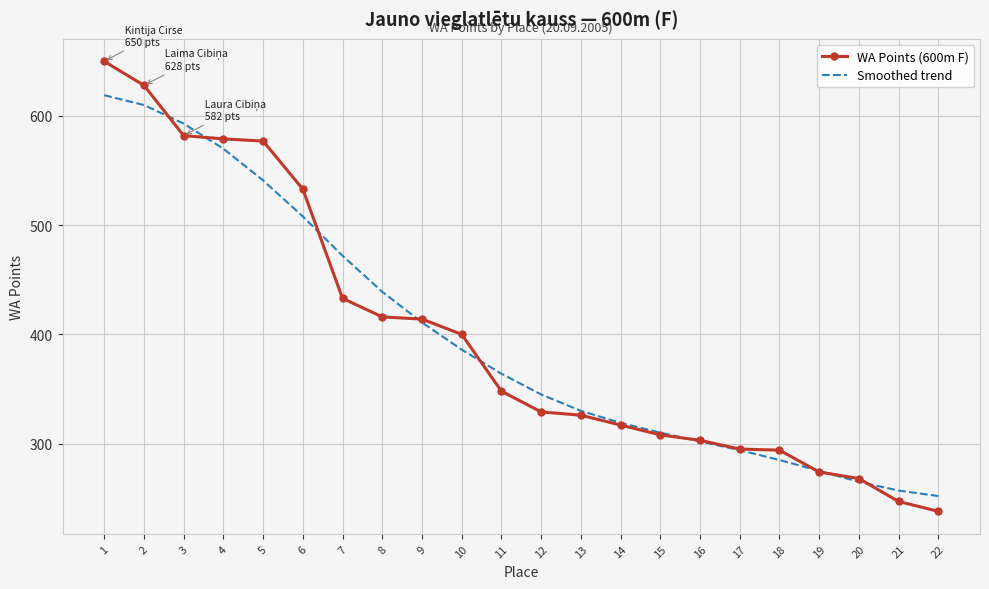

What is the sum of all WA Points (600m F) values?

8759